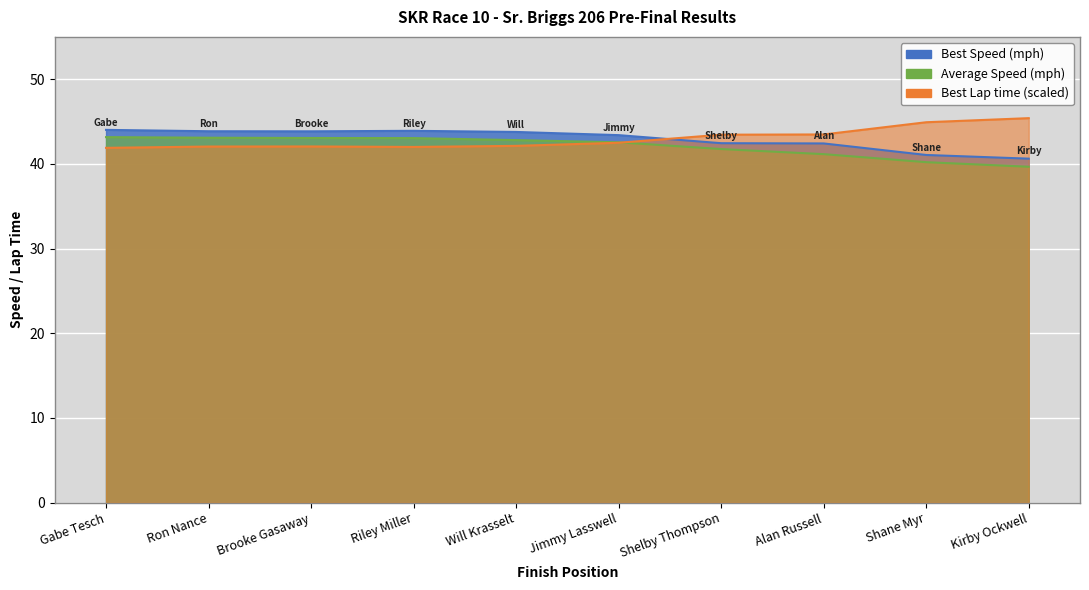

At which category does the chart reach its minimum across all series?

Kirby Ockwell